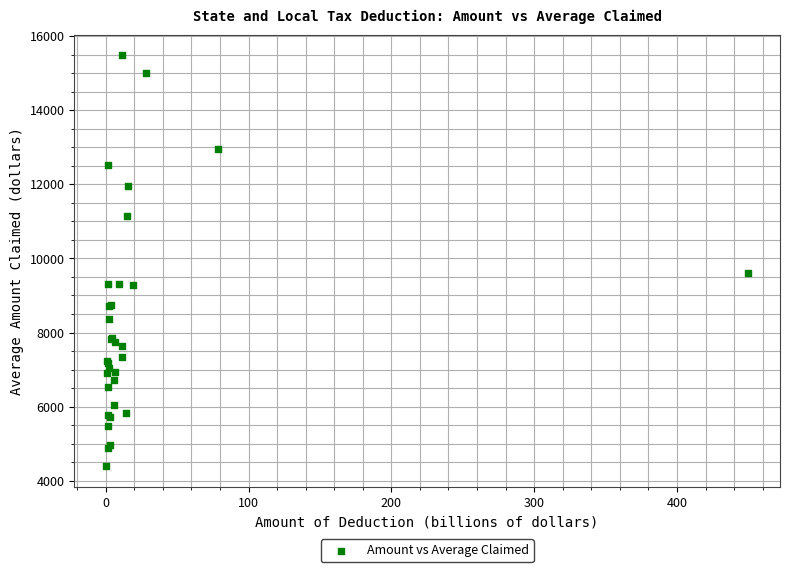

What Y value in the scatter plot is closest to 9932?

9594.5